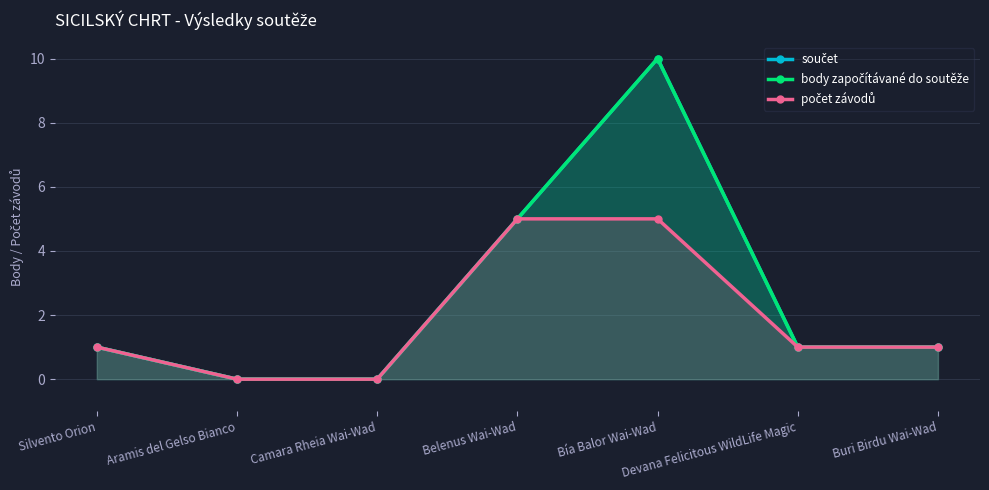

What is the total value across all series at Silvento Orion?

3